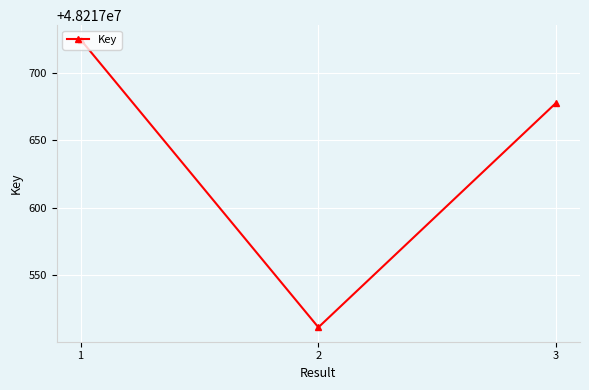

True or false: the data shows 48217725 at 1.

True